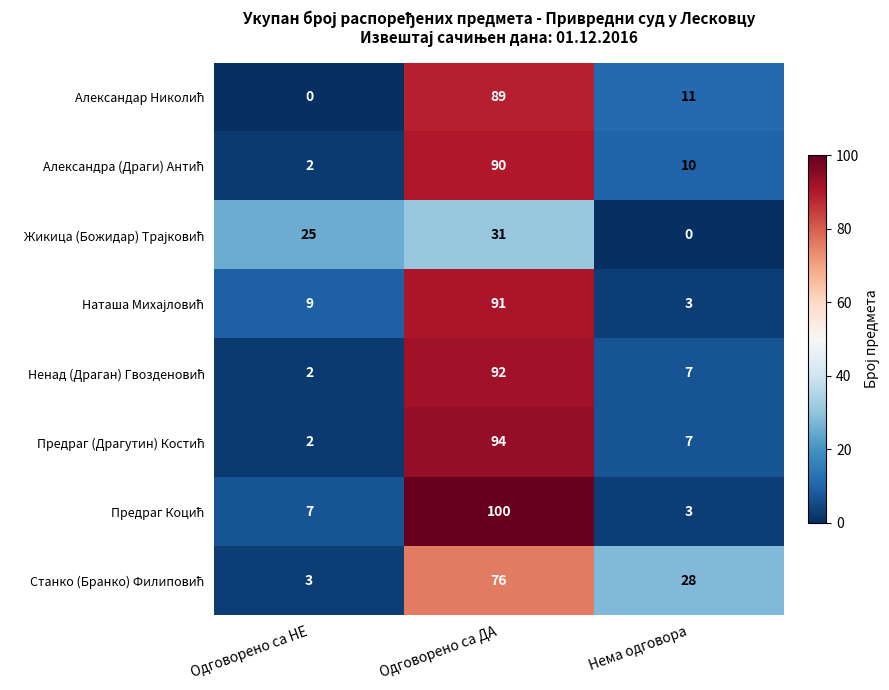

What is the maximum value shown in the chart?

100